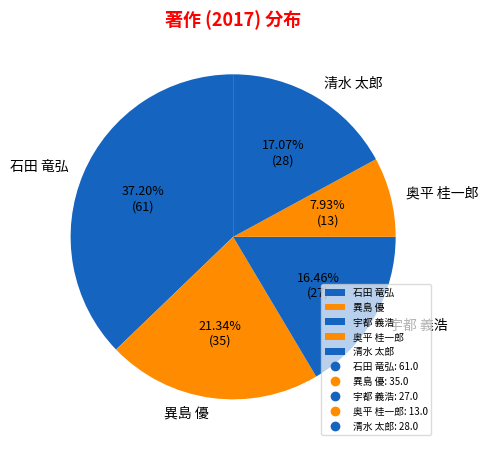

To the nearest percent, what portion does 清水 太郎 represent?

17%